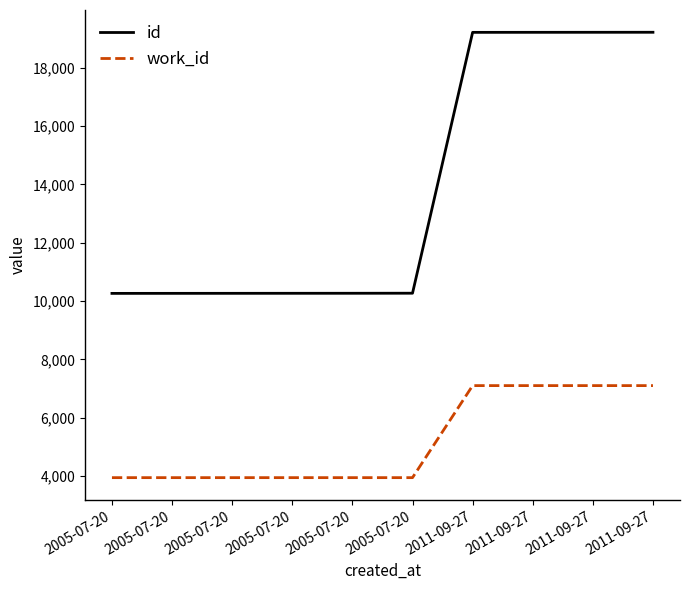

What is the greatest value displayed?

19210